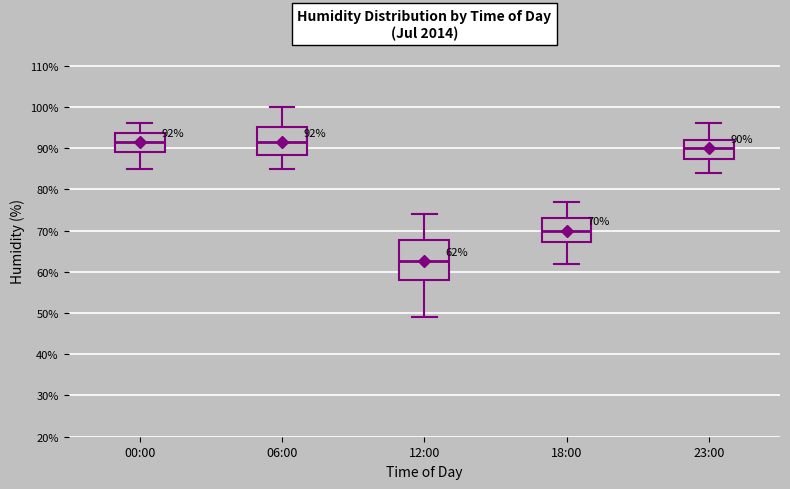

Which box is the tallest, from its lower edge to its upper edge?

12:00